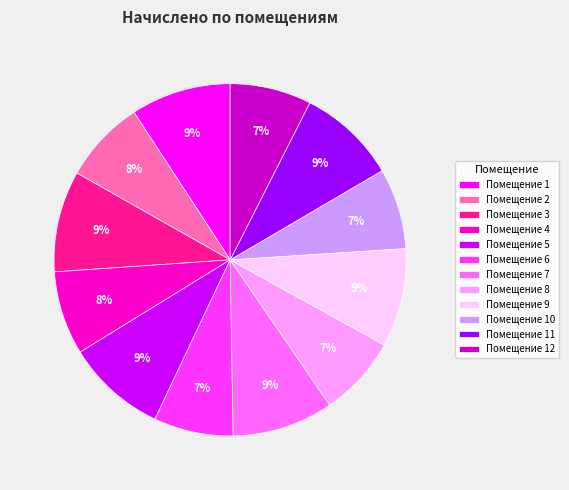

What percentage is the Помещение 4 slice, to the nearest percent?

8%